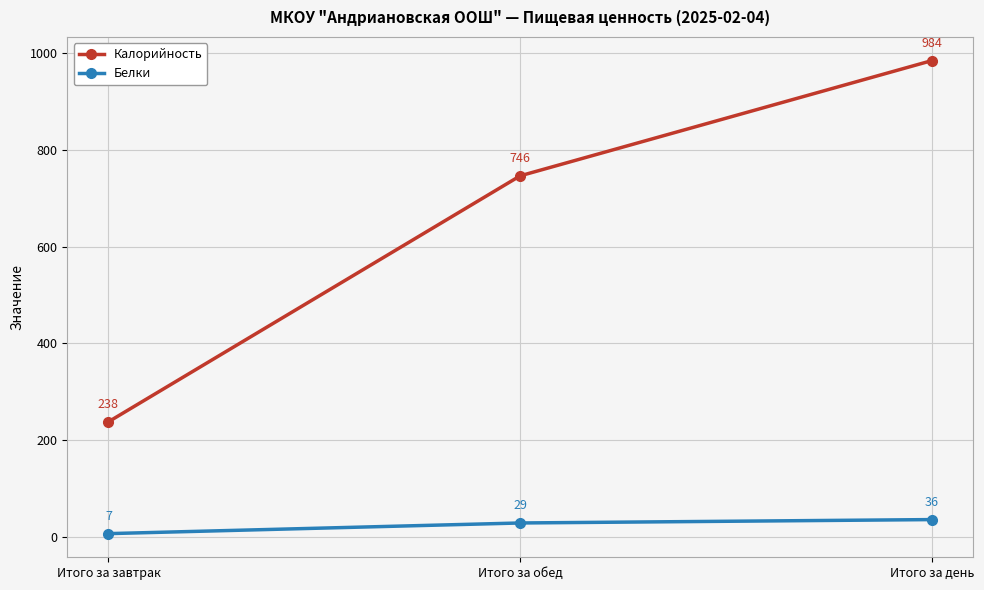

Which category has the highest value in the Белки series?

Итого за день